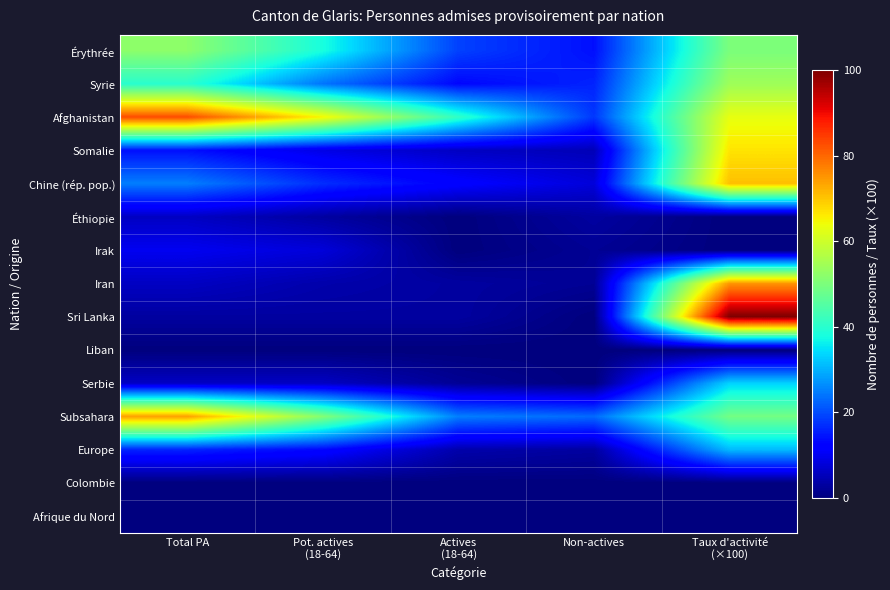

How many distinct data groups are displayed?

15